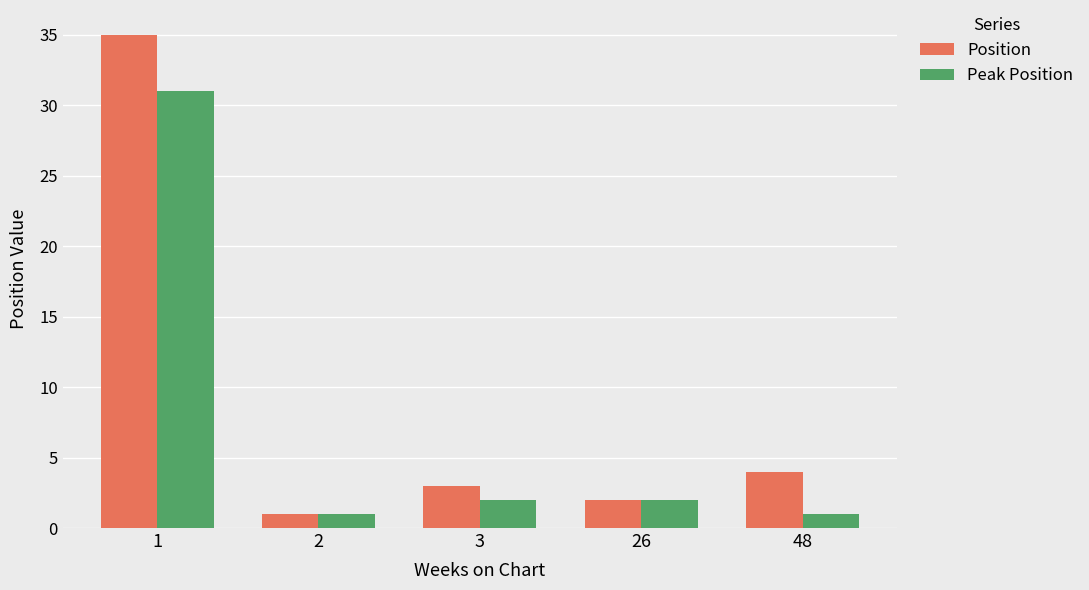

True or false: Peak Position has a value of 1 at 2.

True